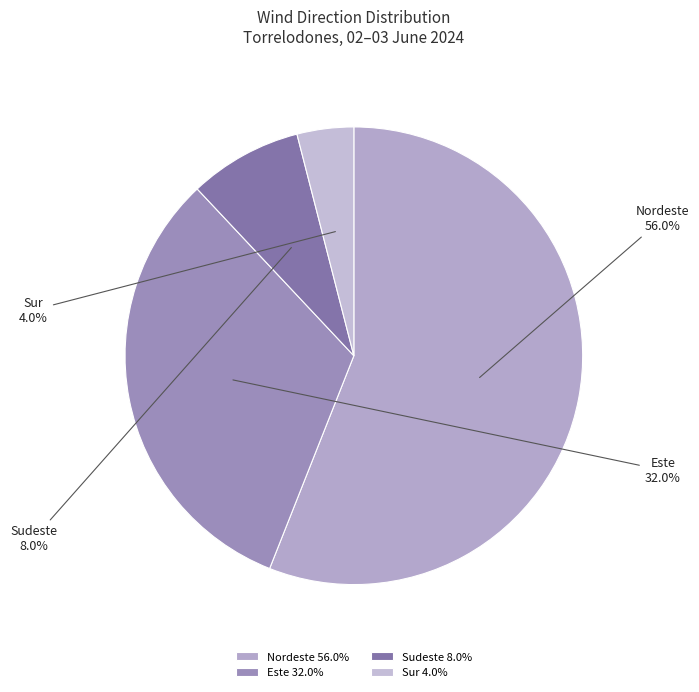

Which has a higher value, Sudeste 8.0% or Nordeste 56.0%?

Nordeste 56.0%